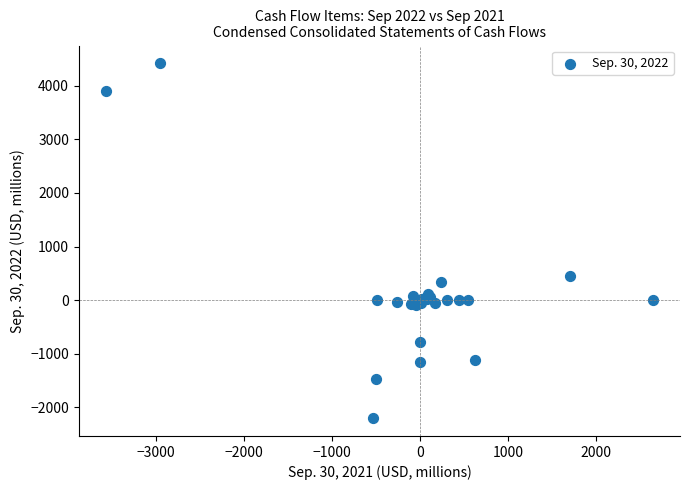

What Y value in the scatter plot is closest to 1107?

455